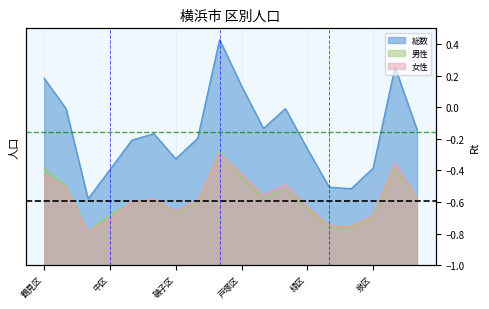

List the labels in order of 女性 value, smallest first.

西区, 栄区, 瀬谷区, 中区, 泉区, 磯子区, 緑区, 南区, 金沢区, 保土ケ谷区, 都筑区, 港南区, 神奈川区, 旭区, 鶴見区, 戸塚区, 青葉区, 港北区